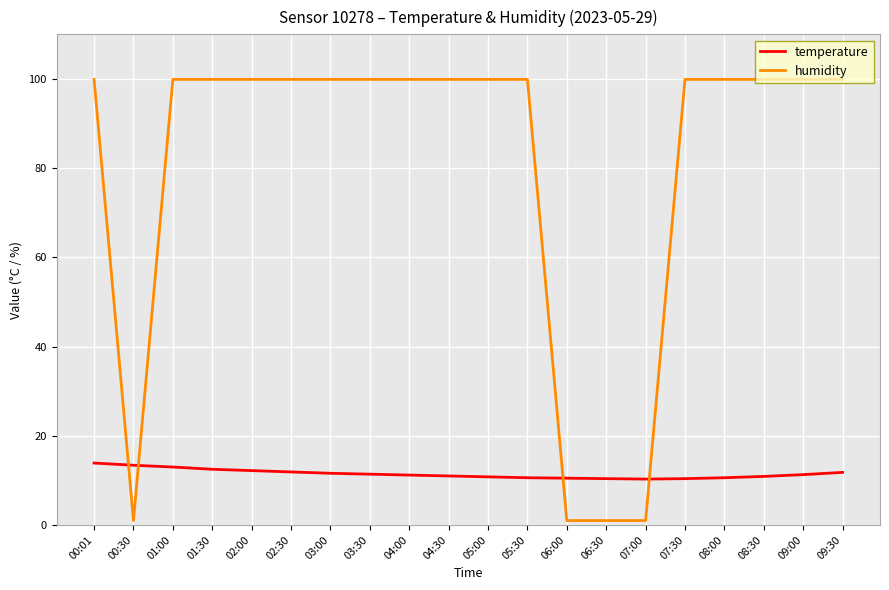

Is it true that humidity equals 21.2 at 05:30?

False